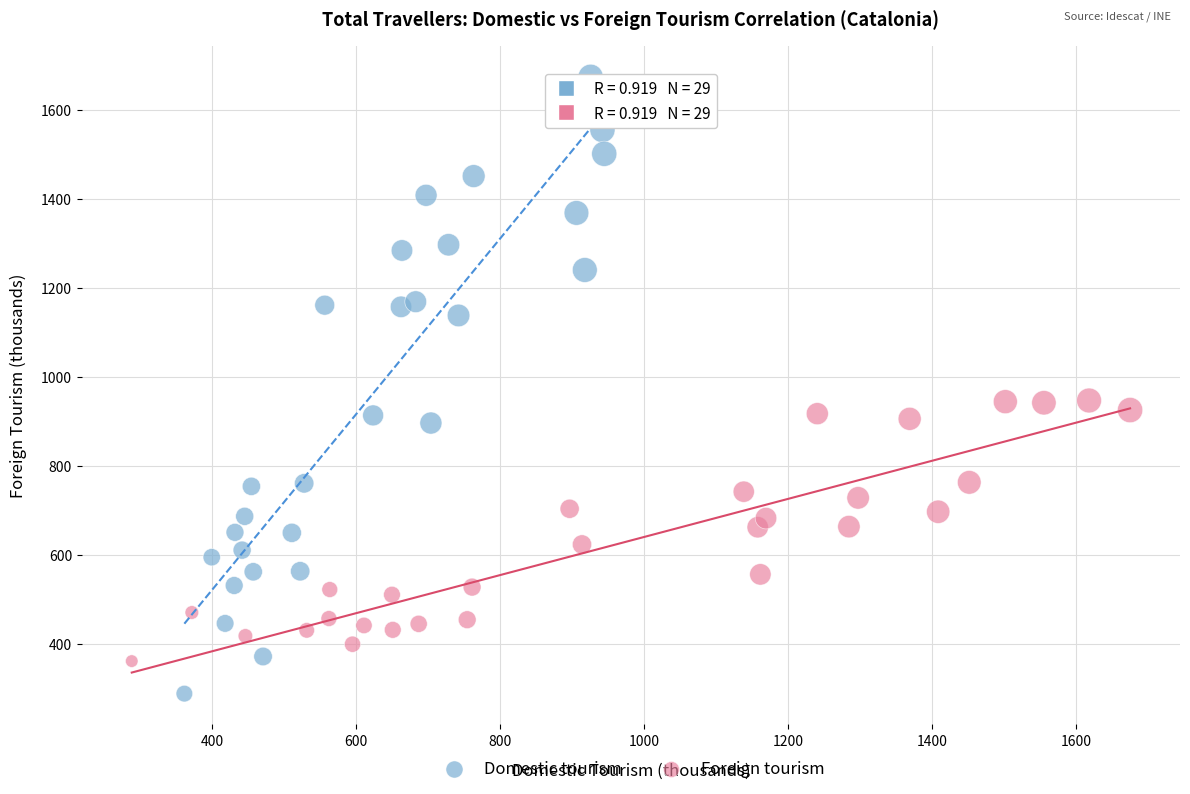

Which series contains the highest Y value?

Domestic tourism